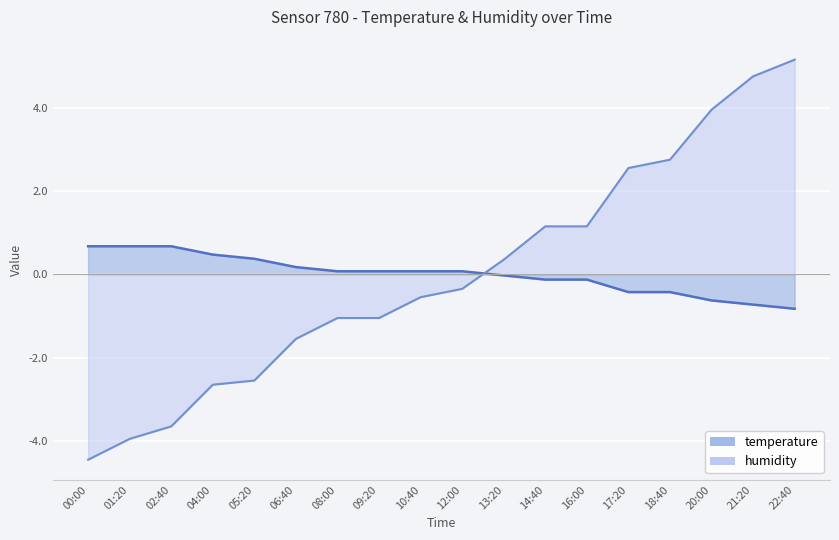

What is the difference between the maximum and minimum values in the humidity series?

9.6